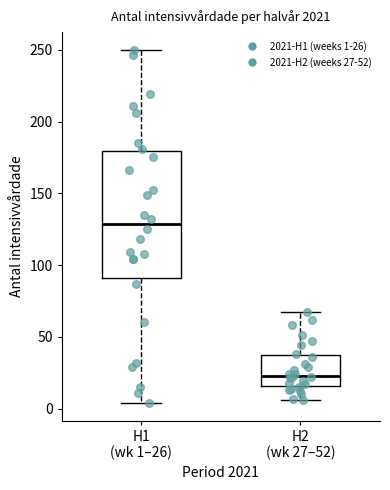

Which box is the tallest, from its lower edge to its upper edge?

H1 (wk 1–26)